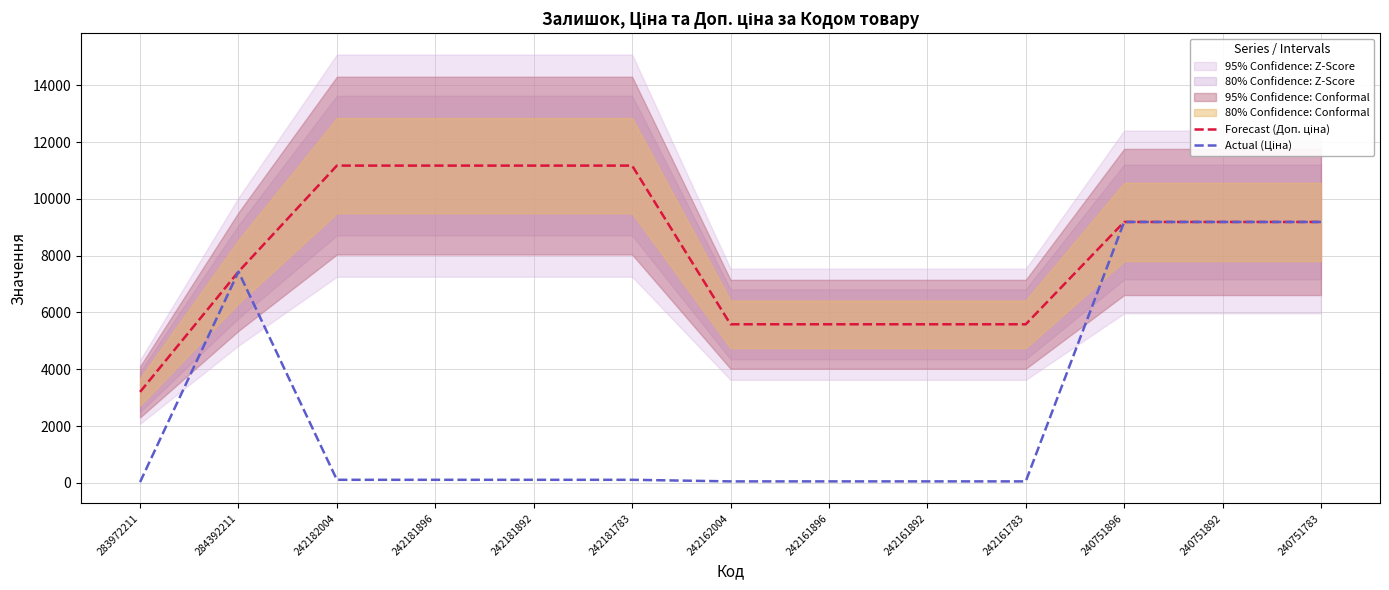

At which label is Actual (Ціна) closest to 4608?

284392211